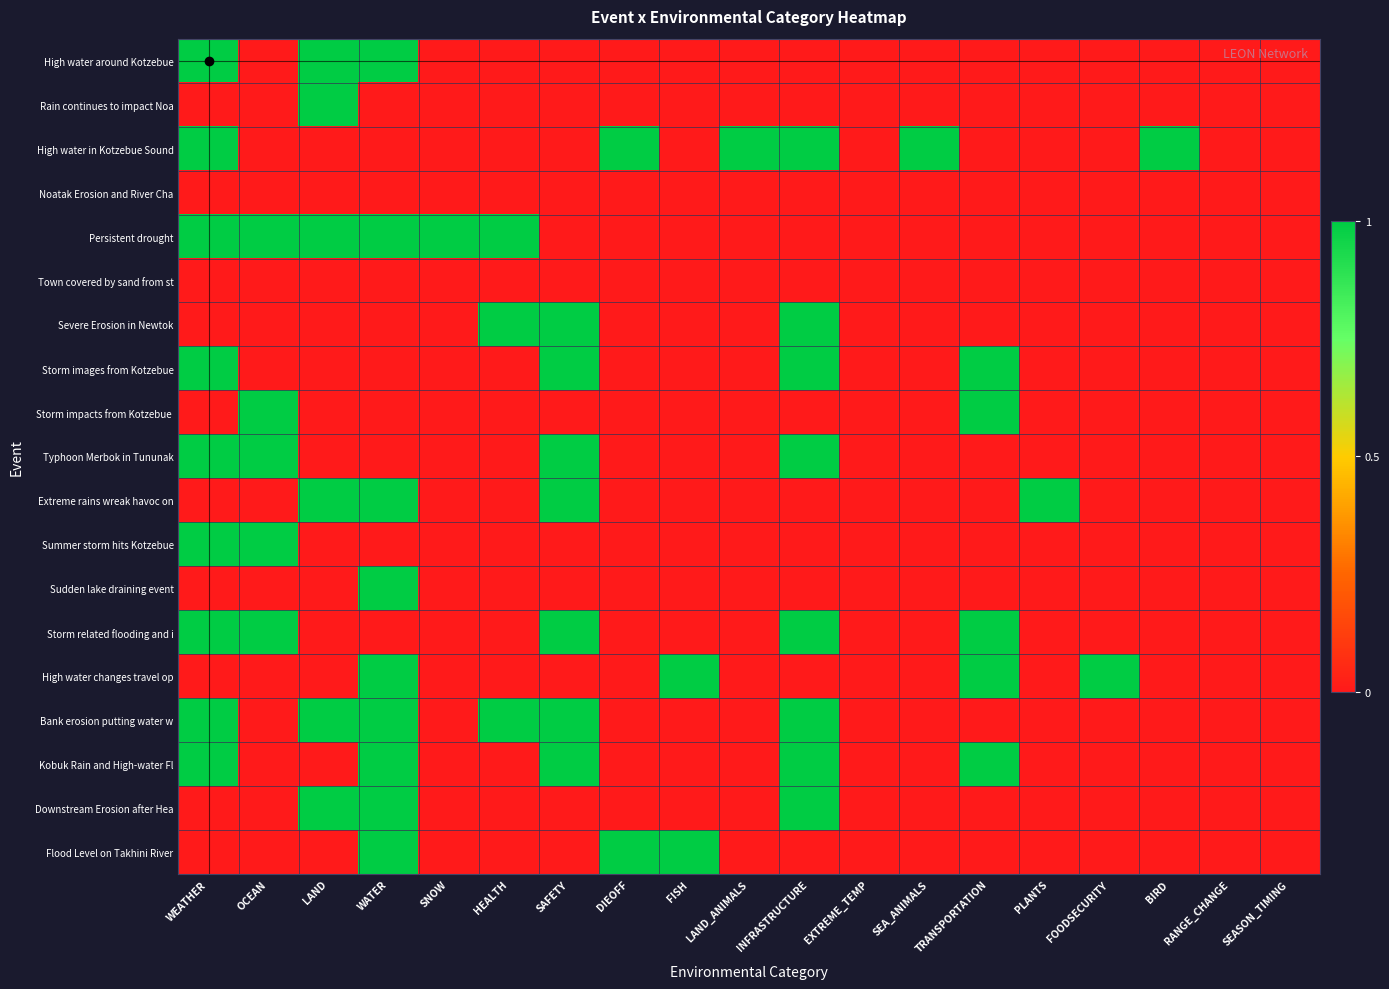

Which series changed the most between WEATHER and TRANSPORTATION?

High water around Kotzebue